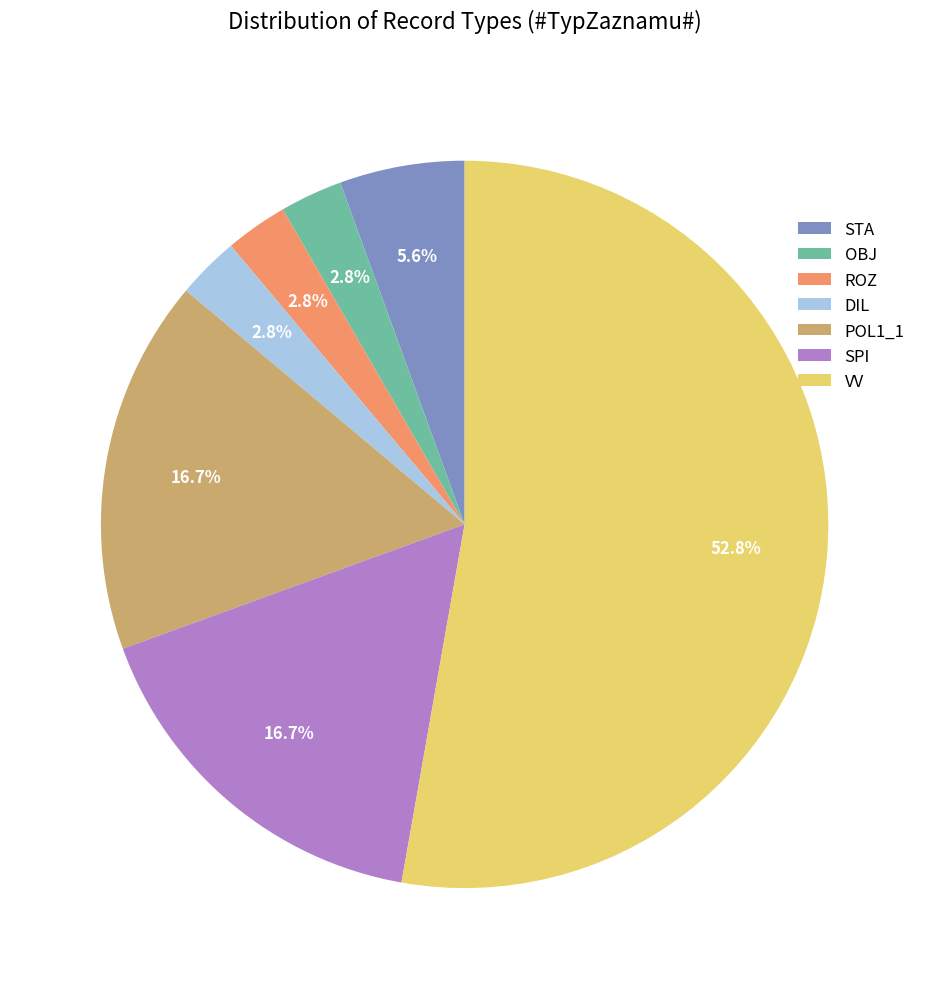

What percentage is the POL1_1 slice, to the nearest percent?

17%